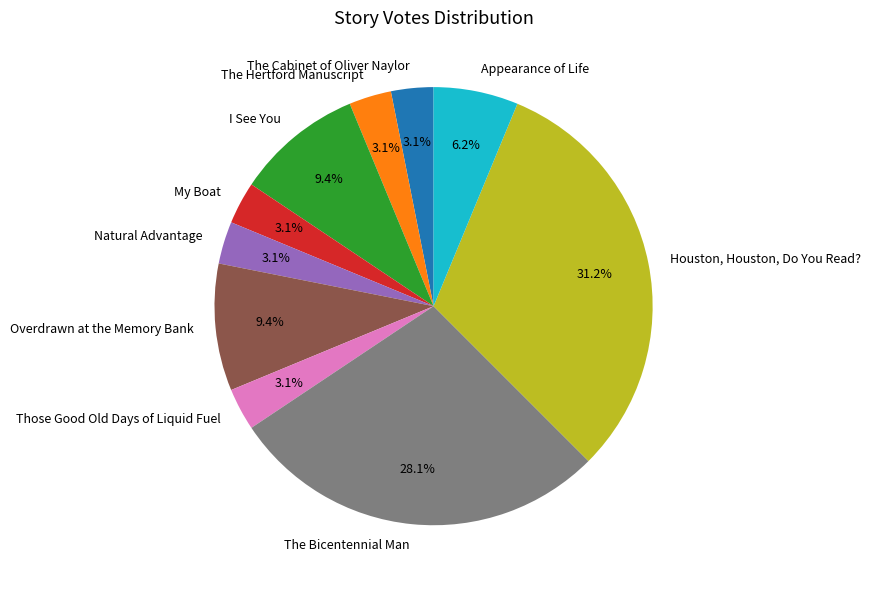

Which slice is the largest?

Houston, Houston, Do You Read?